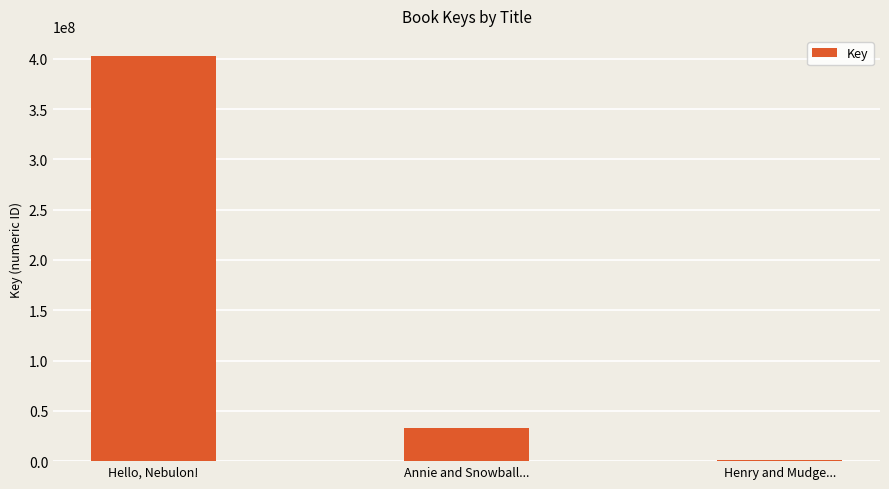

Where is the data nearest to the value 201828621?

Annie and Snowball...